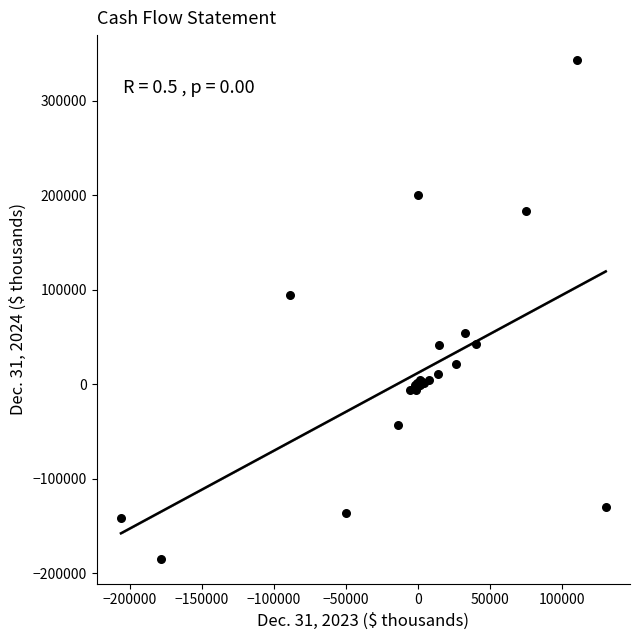

What Y value in the scatter plot is closest to 79359?

94210